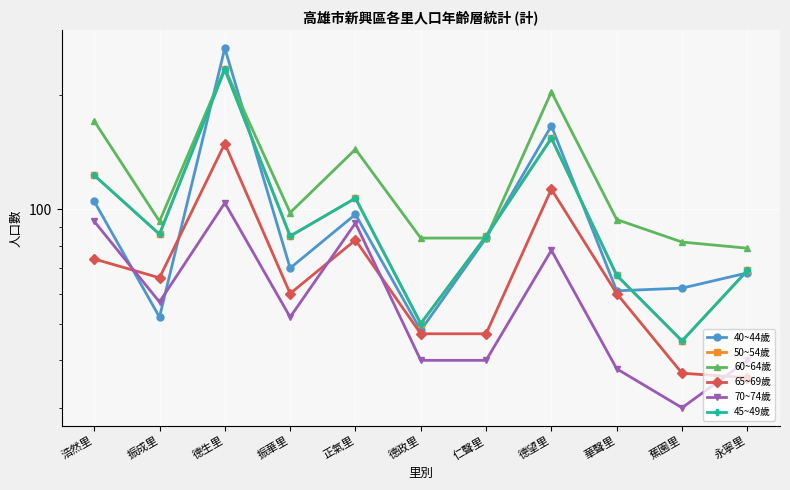

What is the label of the 10th point from the left?

蕉園里